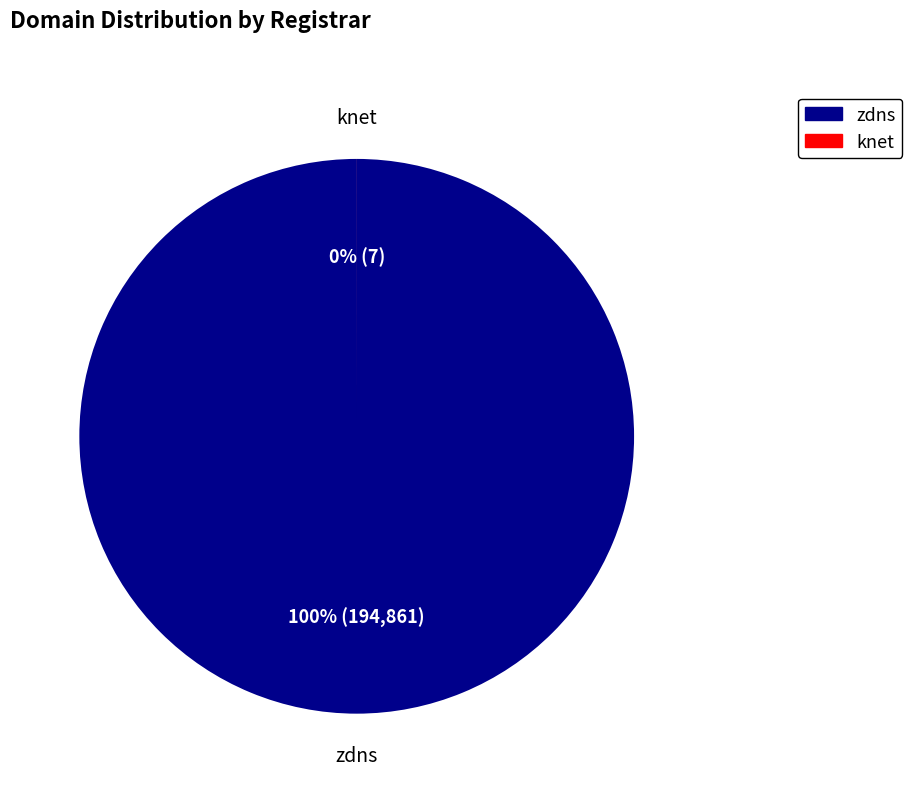

How many segments does this pie chart have?

2